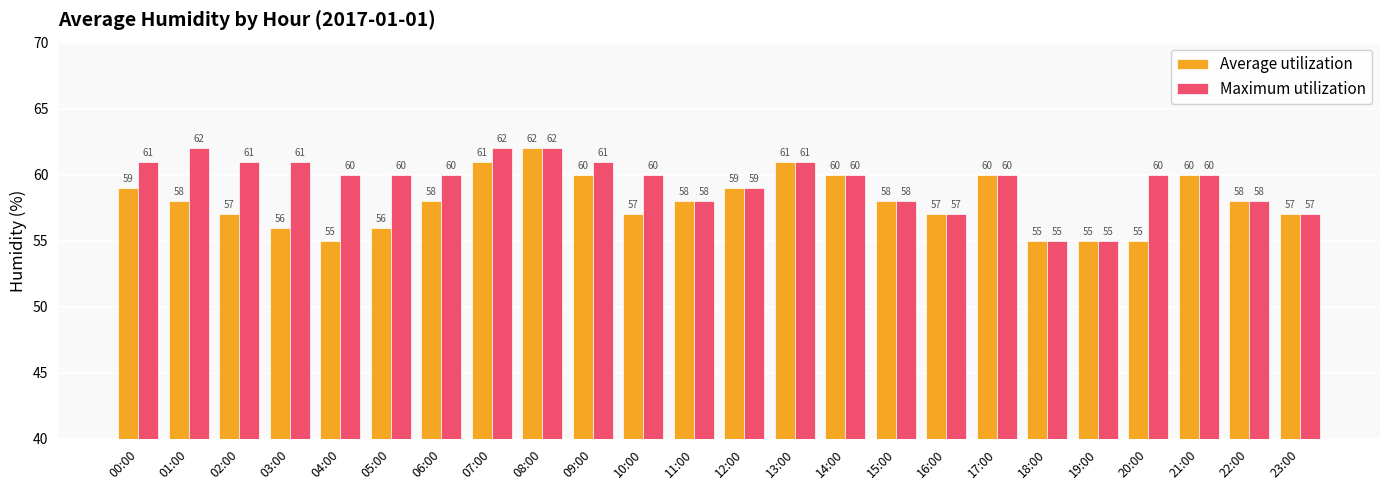

What is the minimum value for Average utilization?

55